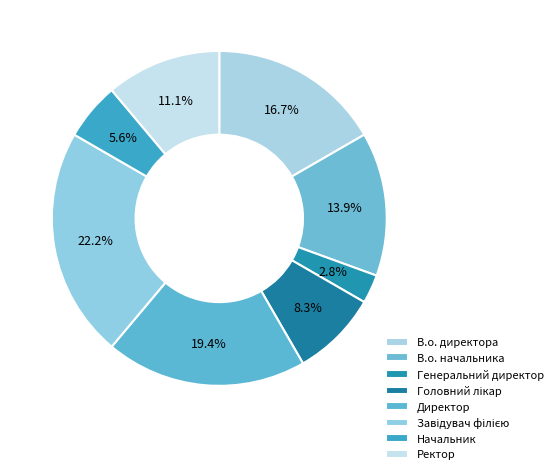

What percentage is NOT represented by Директор?

80.6%